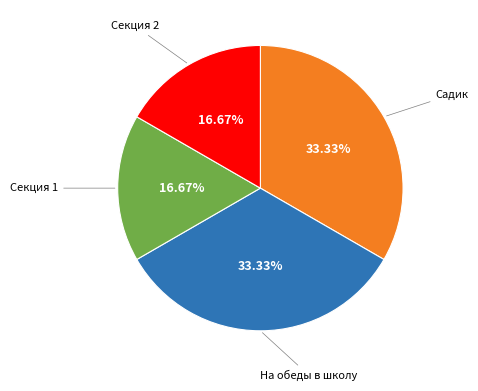

To the nearest percent, what percentage of the pie is Секция 2?

17%